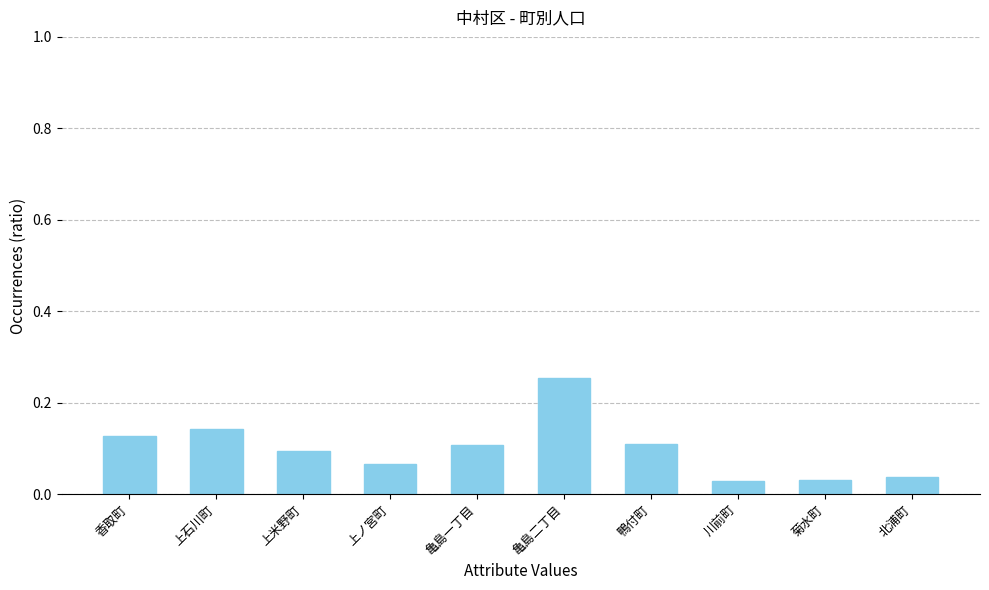

The chart shows a value of 0.2 at 上石川町. True or false?

False